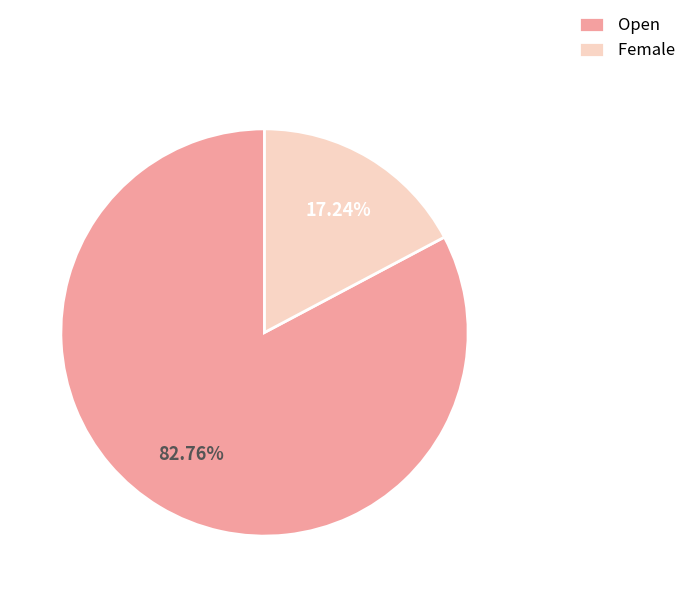

To the nearest percent, what is the combined percentage of Open and Female?

100%